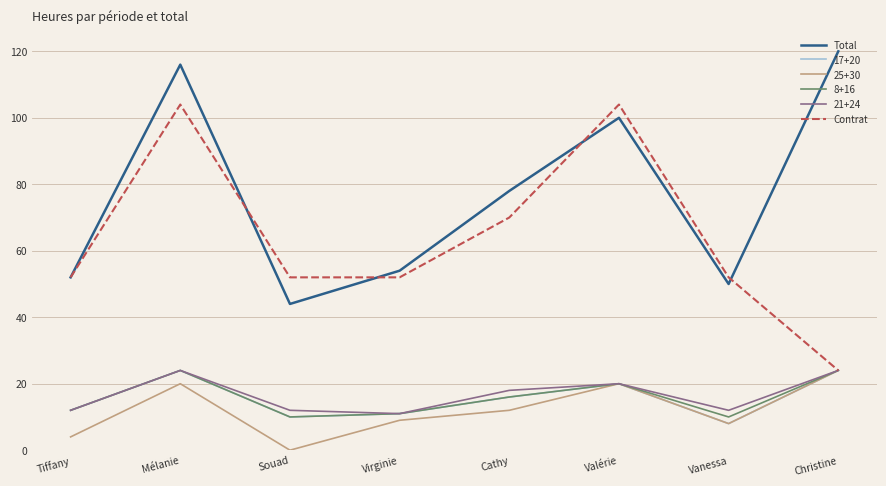

True or false: Total has a value of 78 at Cathy.

True